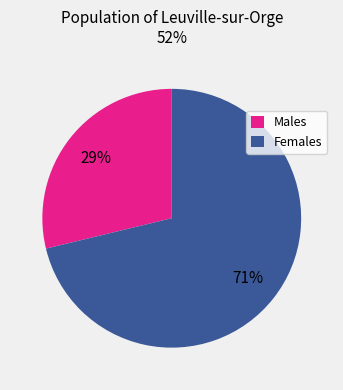

Is there a majority slice in this chart?

Yes